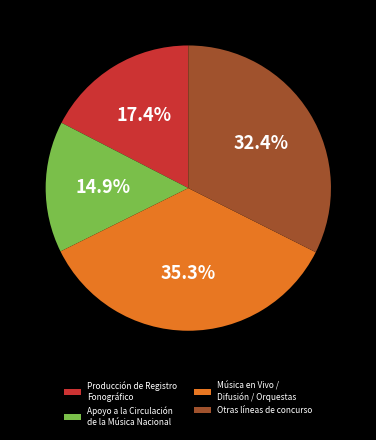

Combined, what portion of the pie is Música en Vivo / Difusión / Orquestas and Producción de Registro Fonográfico?

52.7%